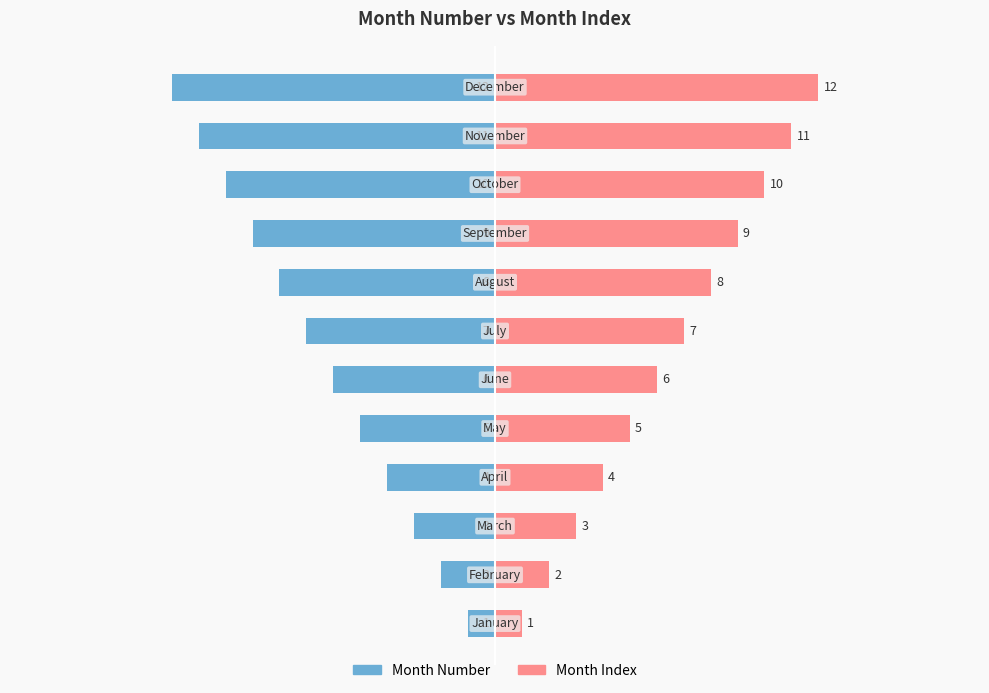

What is the difference between the highest and lowest values at 10?

22